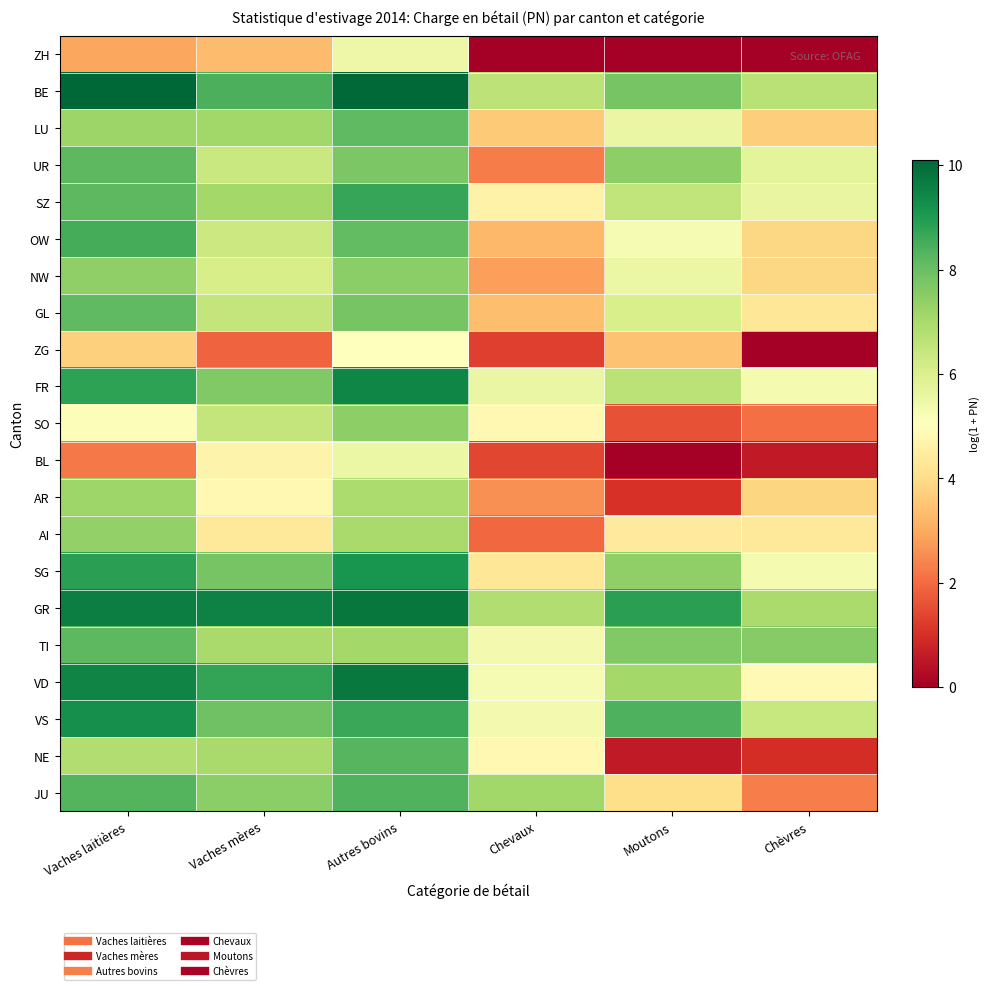

List the series in order of their peak value, highest first.

BE, GR, VD, FR, VS, SG, SZ, OW, JU, NE, TI, UR, GL, LU, NW, SO, AI, AR, BL, ZH, ZG